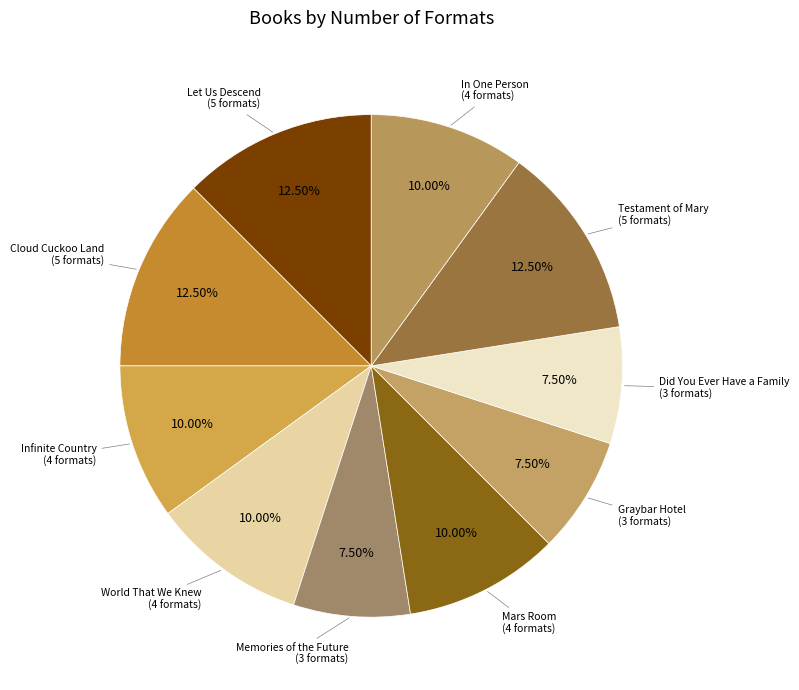

Count the number of slices in the pie.

10